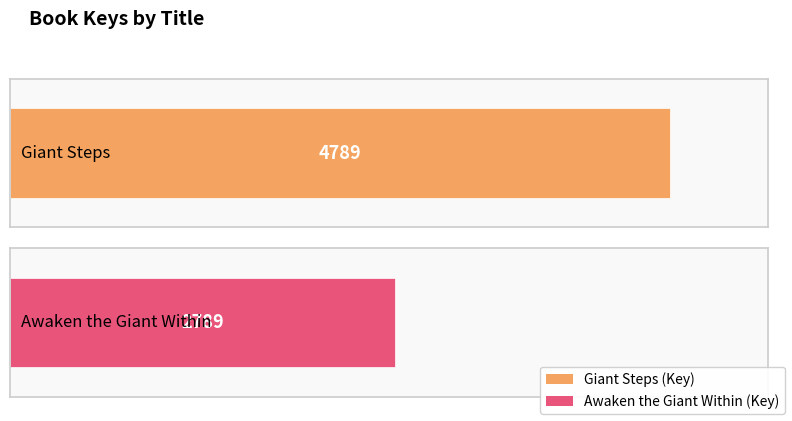

What is the greatest value displayed?

4789